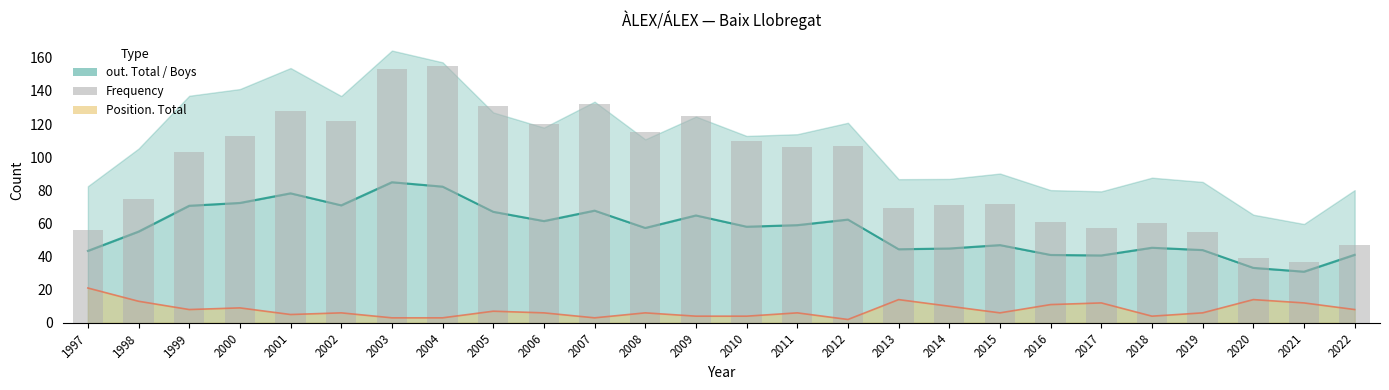

The chart shows a value of 63 at 2008. True or false?

False